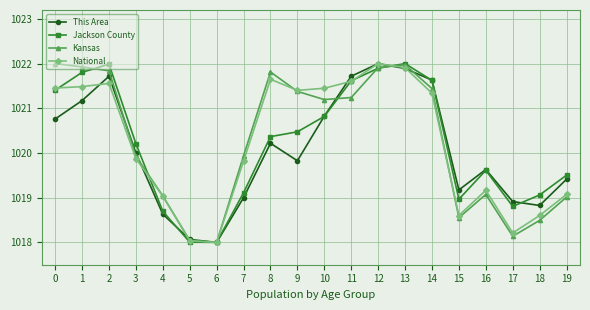

True or false: National has a value of 1625.3 at 19.

False